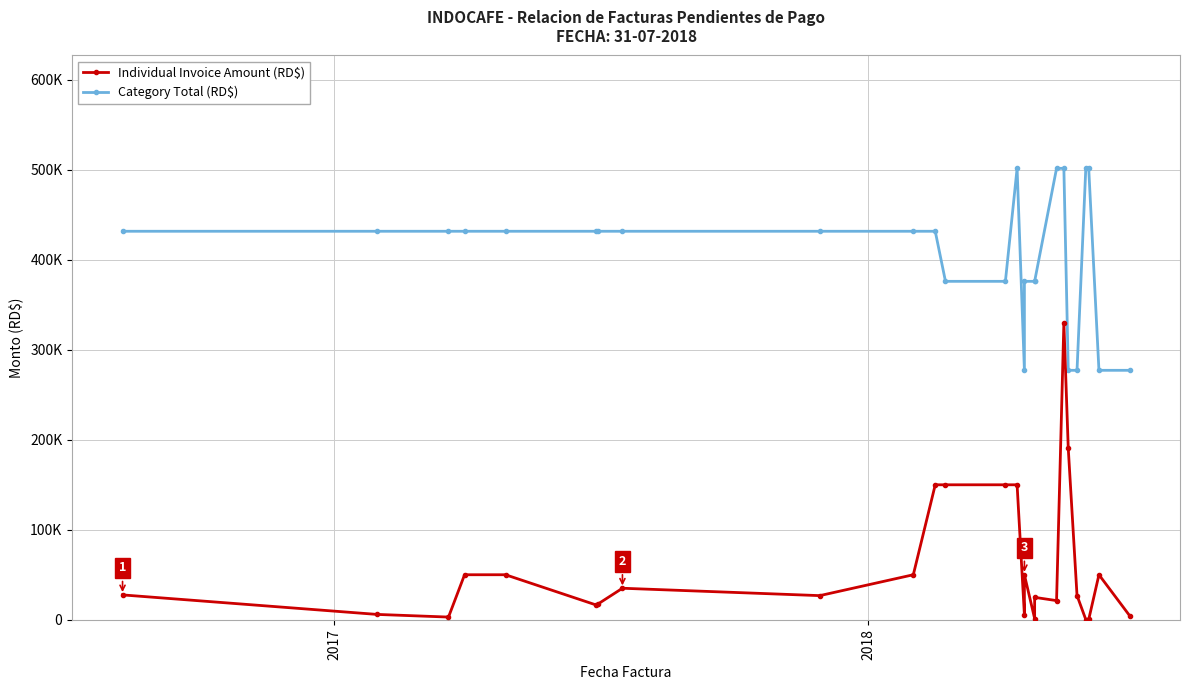

True or false: Category Total (RD$) and Individual Invoice Amount (RD$) intersect in this chart.

False